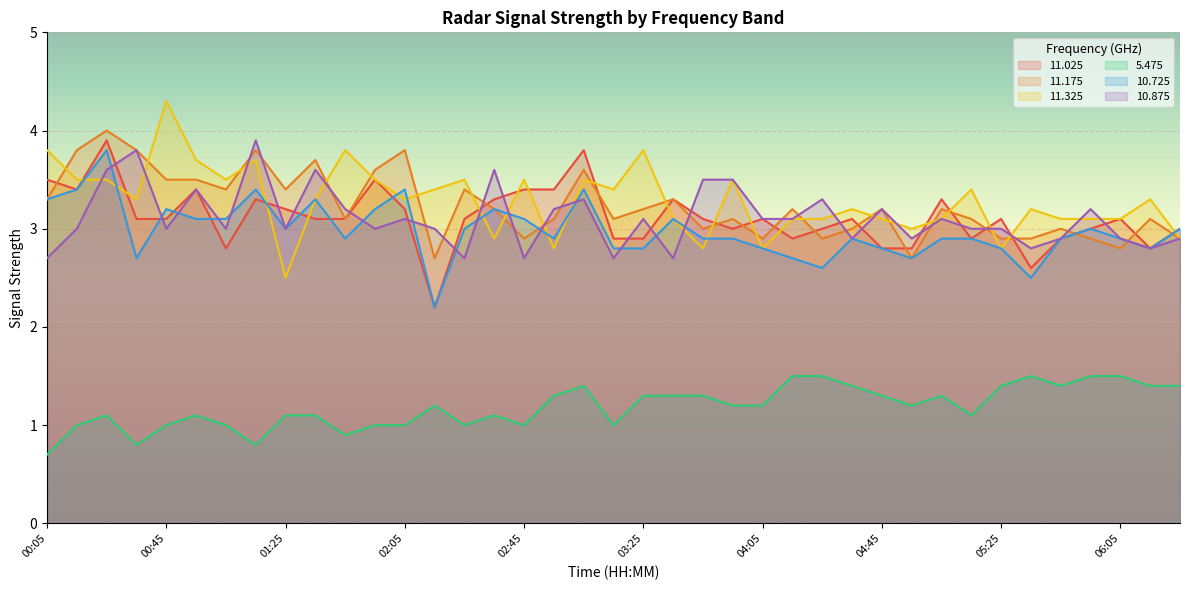

Which series has the largest total across all categories?

11.325